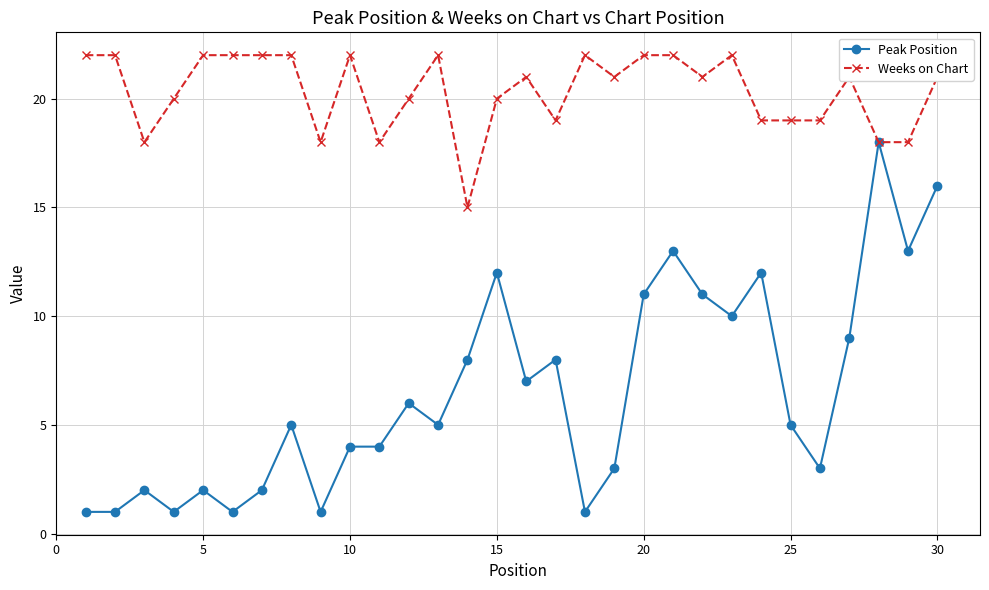

Which series has the largest total across all categories?

Weeks on Chart